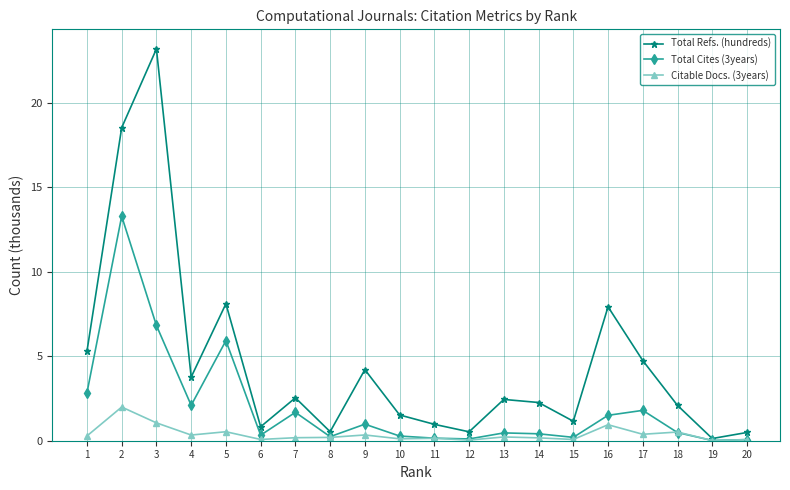

List the series in order of their peak value, highest first.

Total Refs. (hundreds), Total Cites (3years), Citable Docs. (3years)